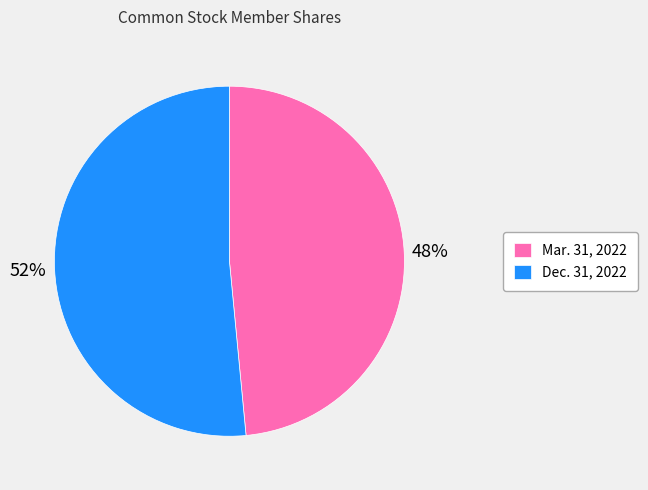

How many segments does this pie chart have?

2